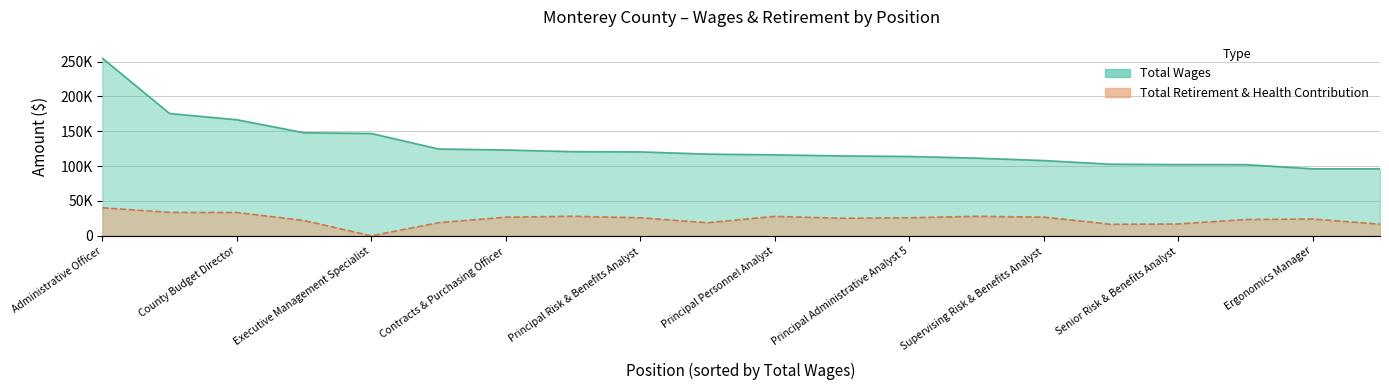

Reading left to right, what are all the values shown in this chart?

total_wages: 254774	175496	166560	147877	146815	124625	123137	120794	120431	117269	116200	114661	113878	111492	108023	102736	102269	102242	96150	96141
total_retirement: 40285	33613	33506	22005	0	18900	26808	28120	25932	18807	27910	25273	25980	28061	26880	16569	17035	23391	24130	16745